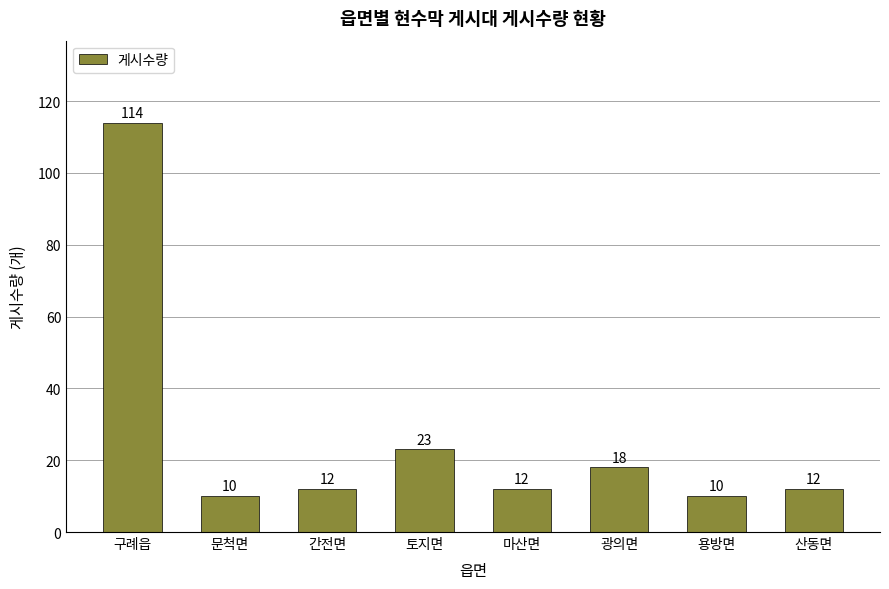

Where is the data nearest to the value 62?

토지면